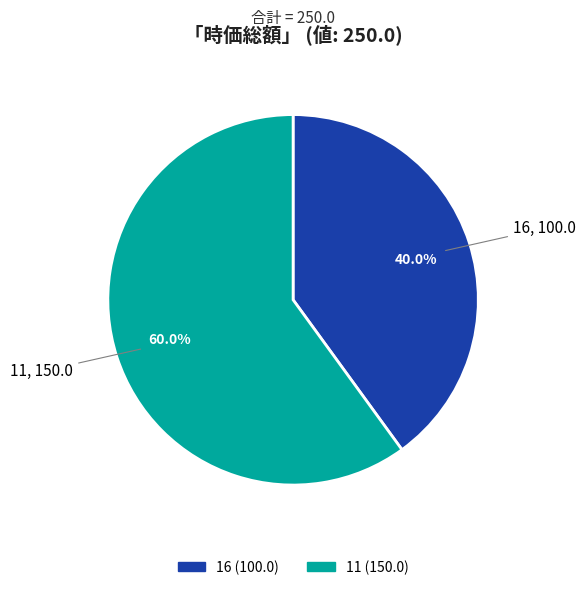

Between 11 and 16, which is larger?

11